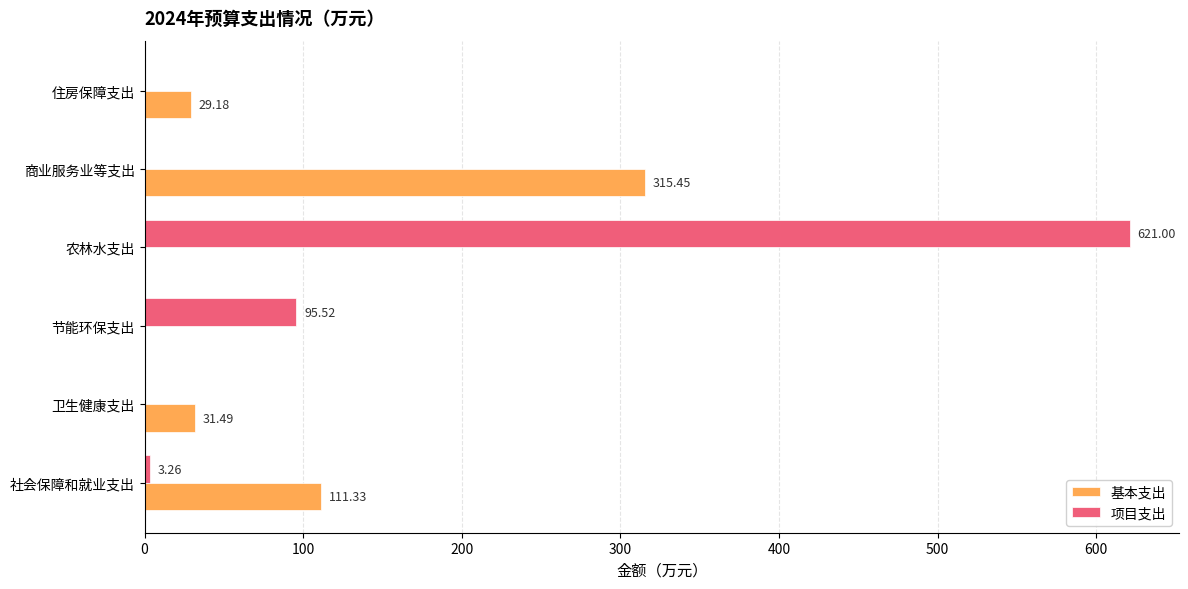

Which series has the largest total across all categories?

项目支出